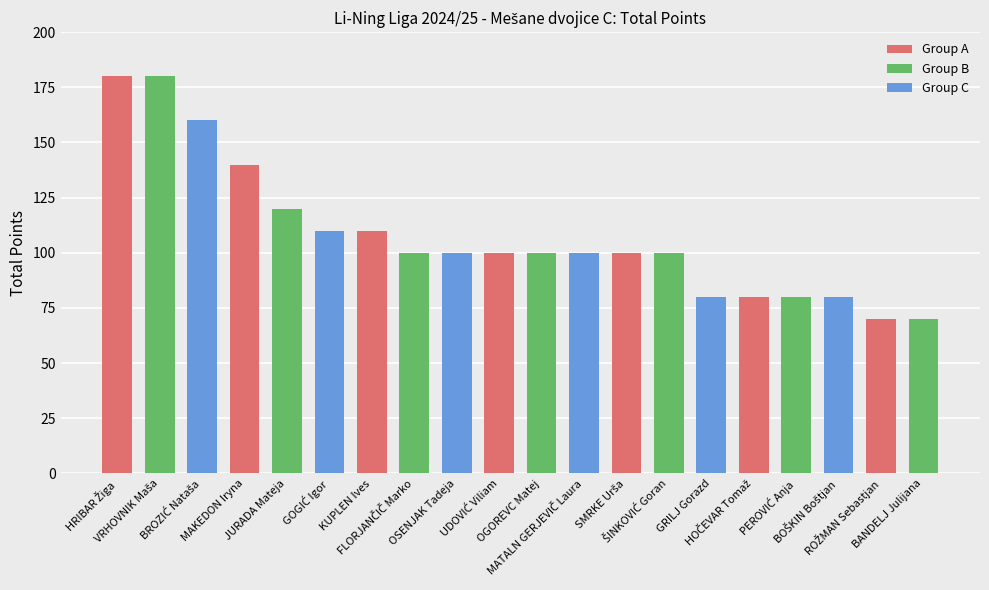

What is the value of the 10th bar from the left?

100